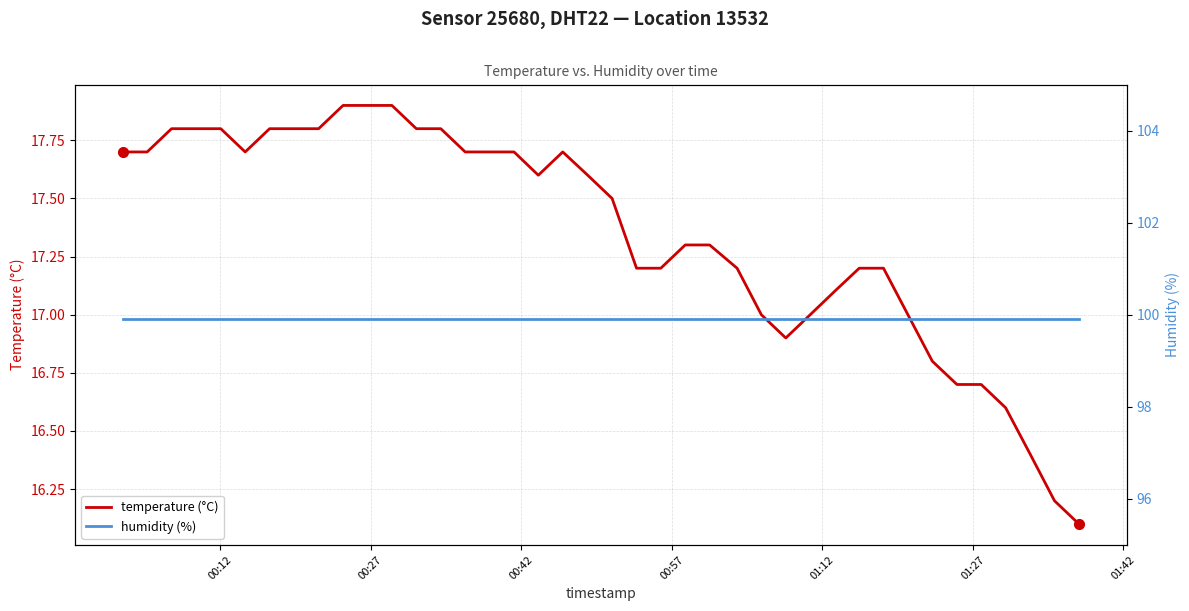

What is the maximum value for temperature (°C)?

17.9